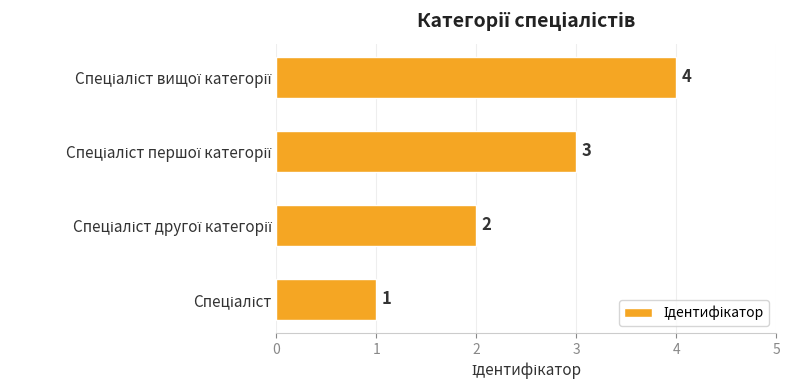

How many values are between 2 and 4?

3